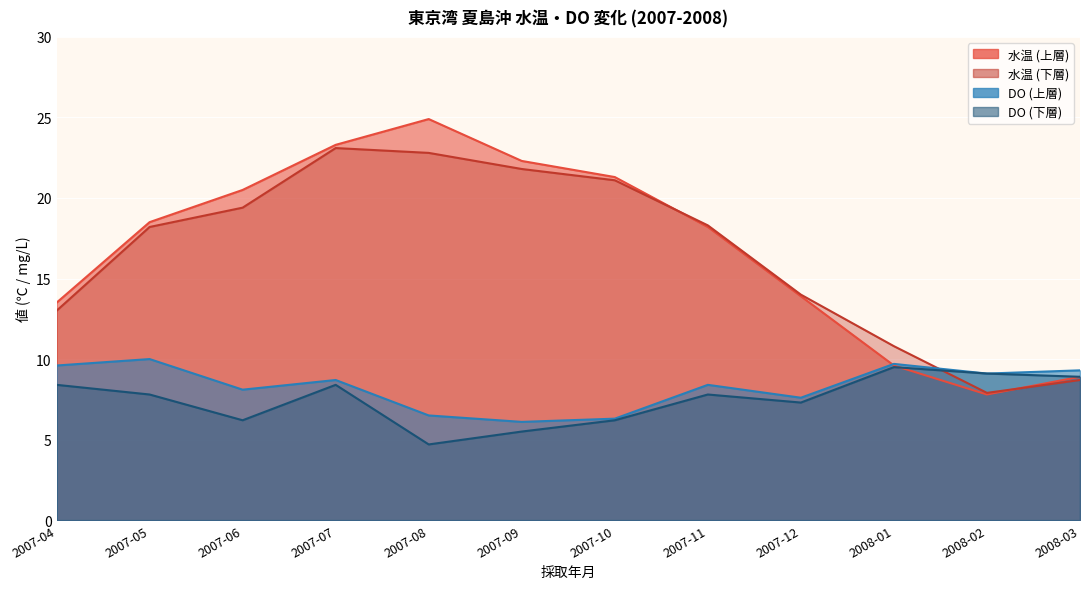

Reading right to left, list all the values displayed in this chart.

水温 (上層): 8.9	7.8	9.6	13.9	18.2	21.3	22.3	24.9	23.3	20.5	18.5	13.5
水温 (下層): 8.7	7.9	10.8	14.0	18.3	21.1	21.8	22.8	23.1	19.4	18.2	13.0
DO (上層): 9.3	9.1	9.7	7.6	8.4	6.3	6.1	6.5	8.7	8.1	10.0	9.6
DO (下層): 8.9	9.1	9.5	7.3	7.8	6.2	5.5	4.7	8.4	6.2	7.8	8.4